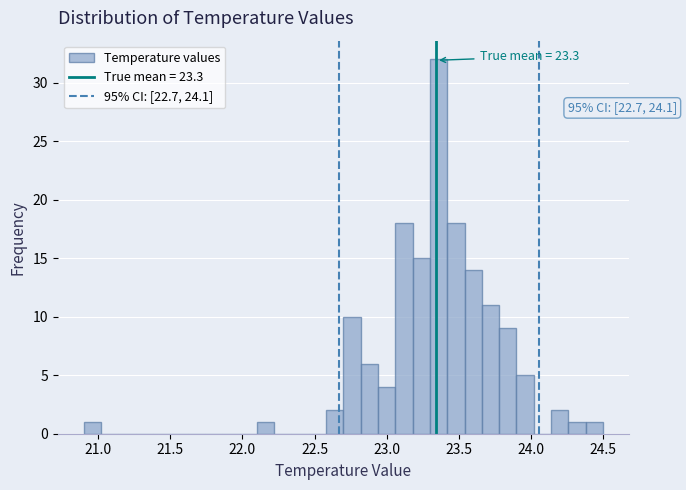

Around what value on the x-axis is the tallest bar? Give the approximate position of its centre, as read against the axis.

23.35